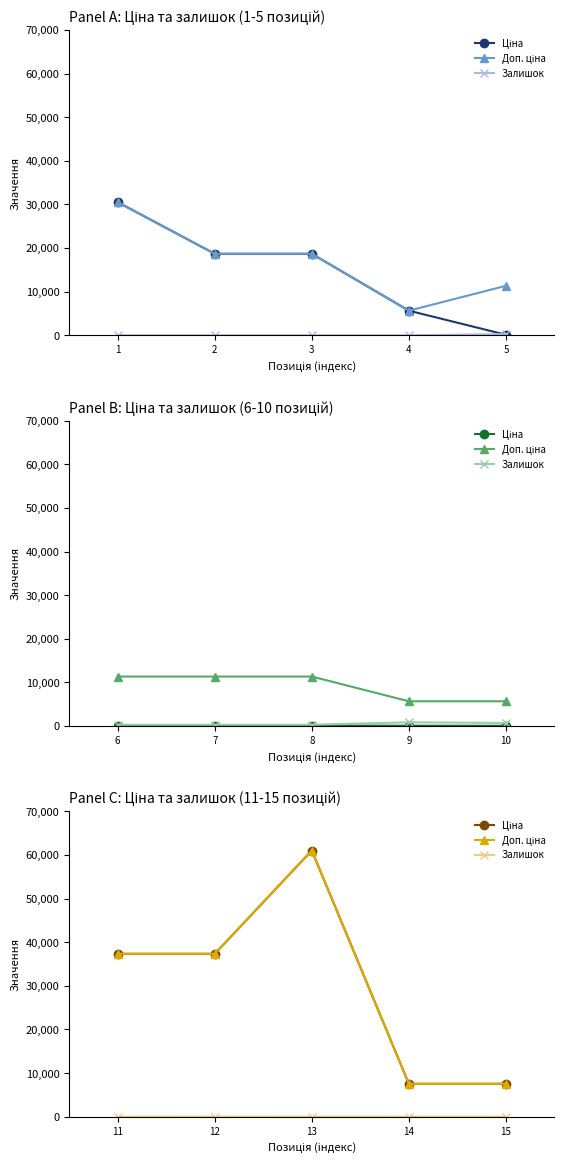

Does the chart display data point markers on the line(s)?

Yes